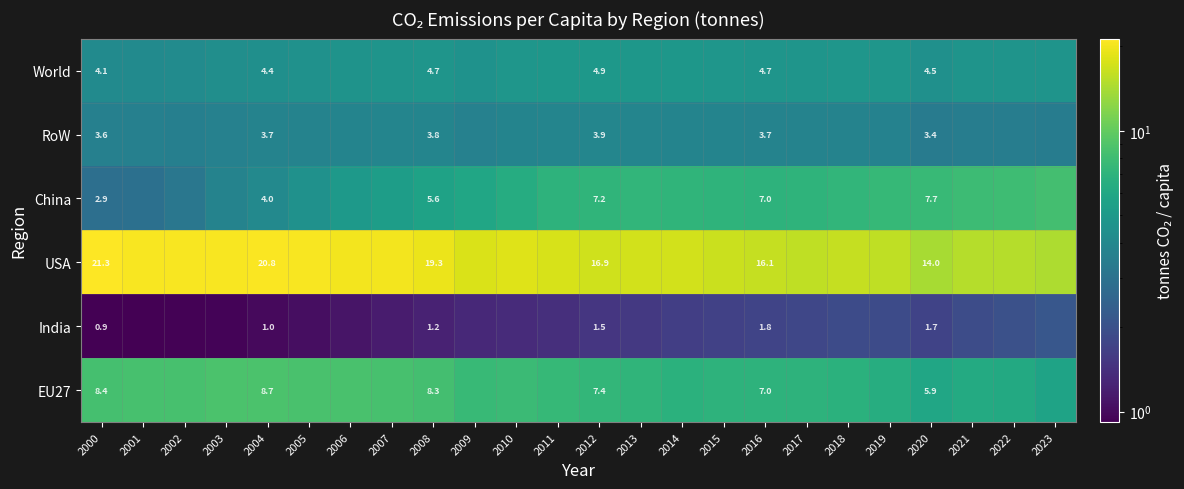

Which label corresponds to the largest value in the chart?

2000